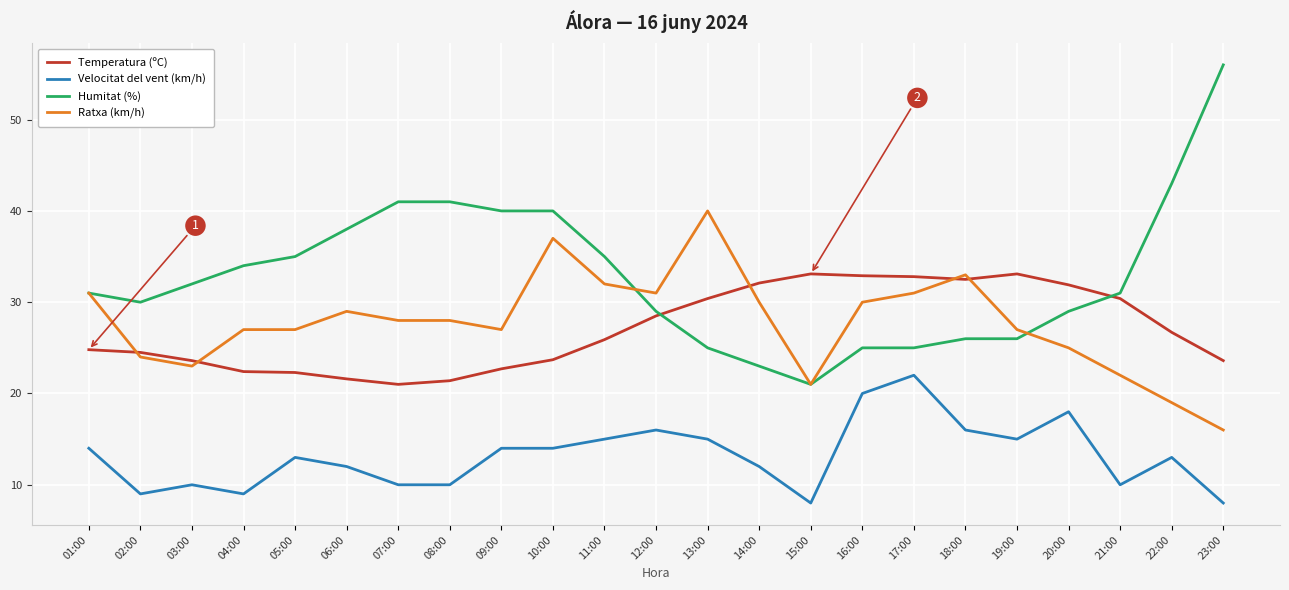

What is the minimum value for Humitat (%)?

21.0